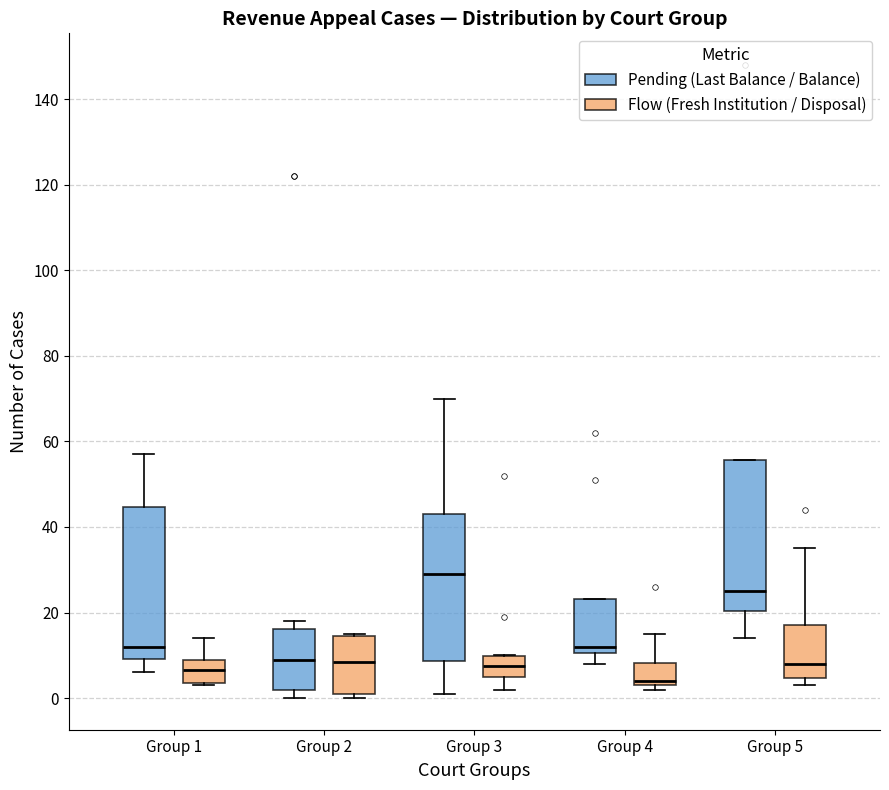

Which box's median line is the highest?

Group 3 (Pending (Last Balance / Balance))